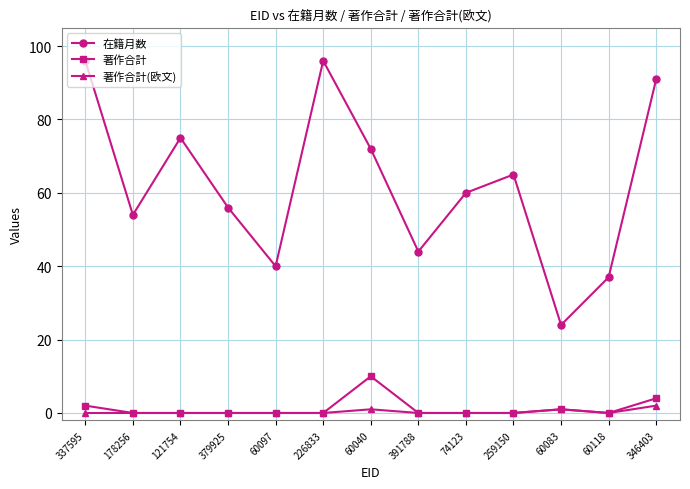

Where is the first local maximum for 在籍月数?

121754